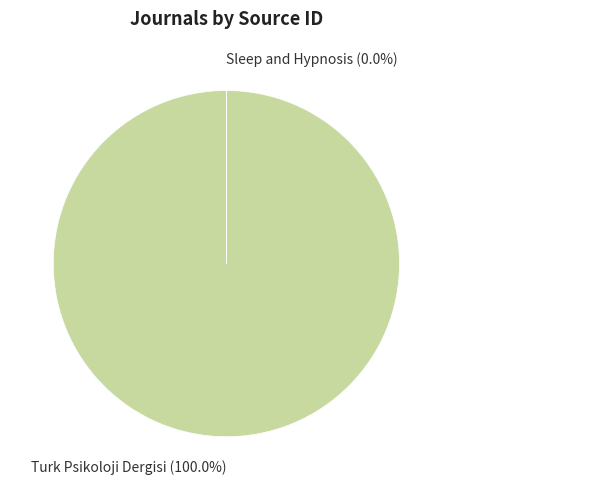

To the nearest percent, what is the average slice percentage?

50%